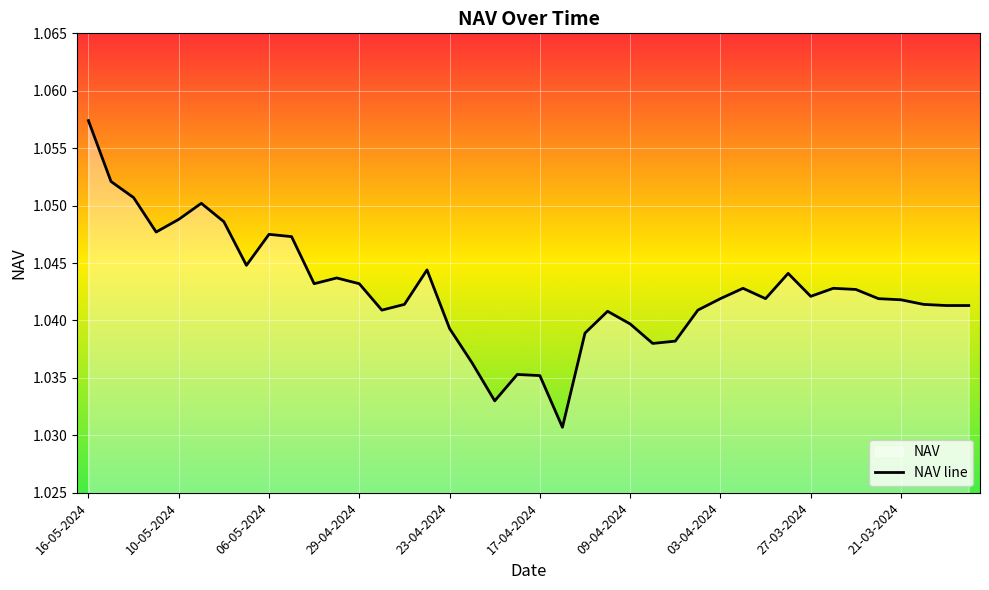

At which category does the chart reach its peak across all series?

16-05-2024